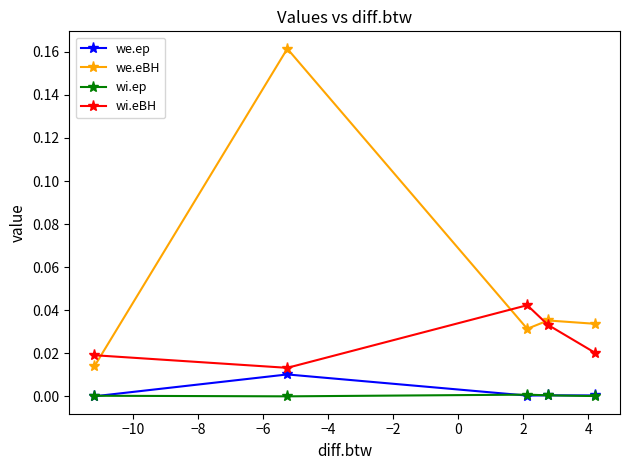

How many interior local valleys does the we.ep series have?

1